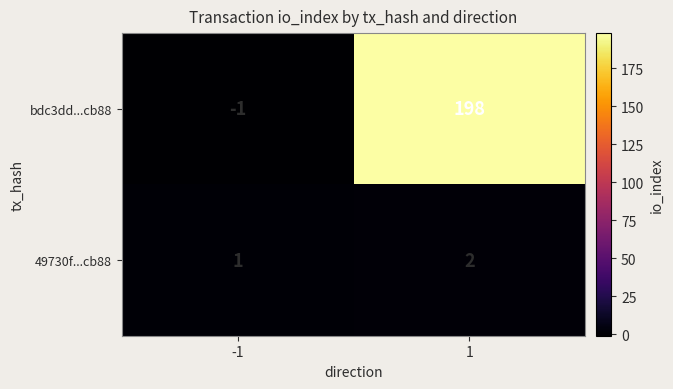

Which series has the largest range (max minus min)?

bdc3dd...cb88